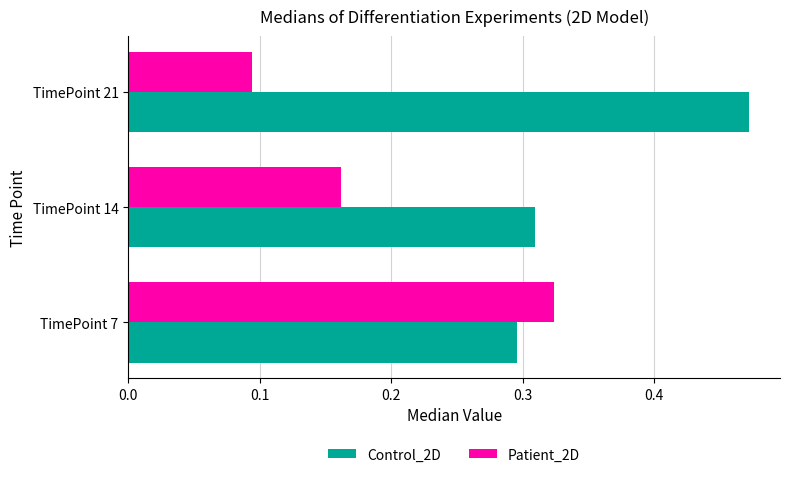

Which category has the highest value across all series?

TimePoint 21